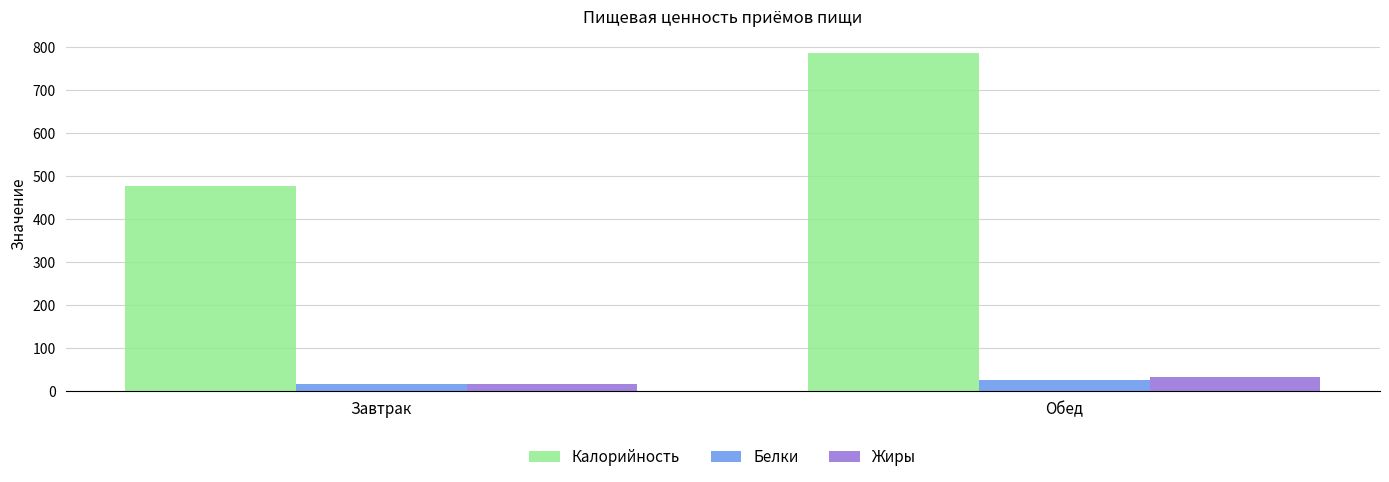

Which series has the largest total across all categories?

Калорийность